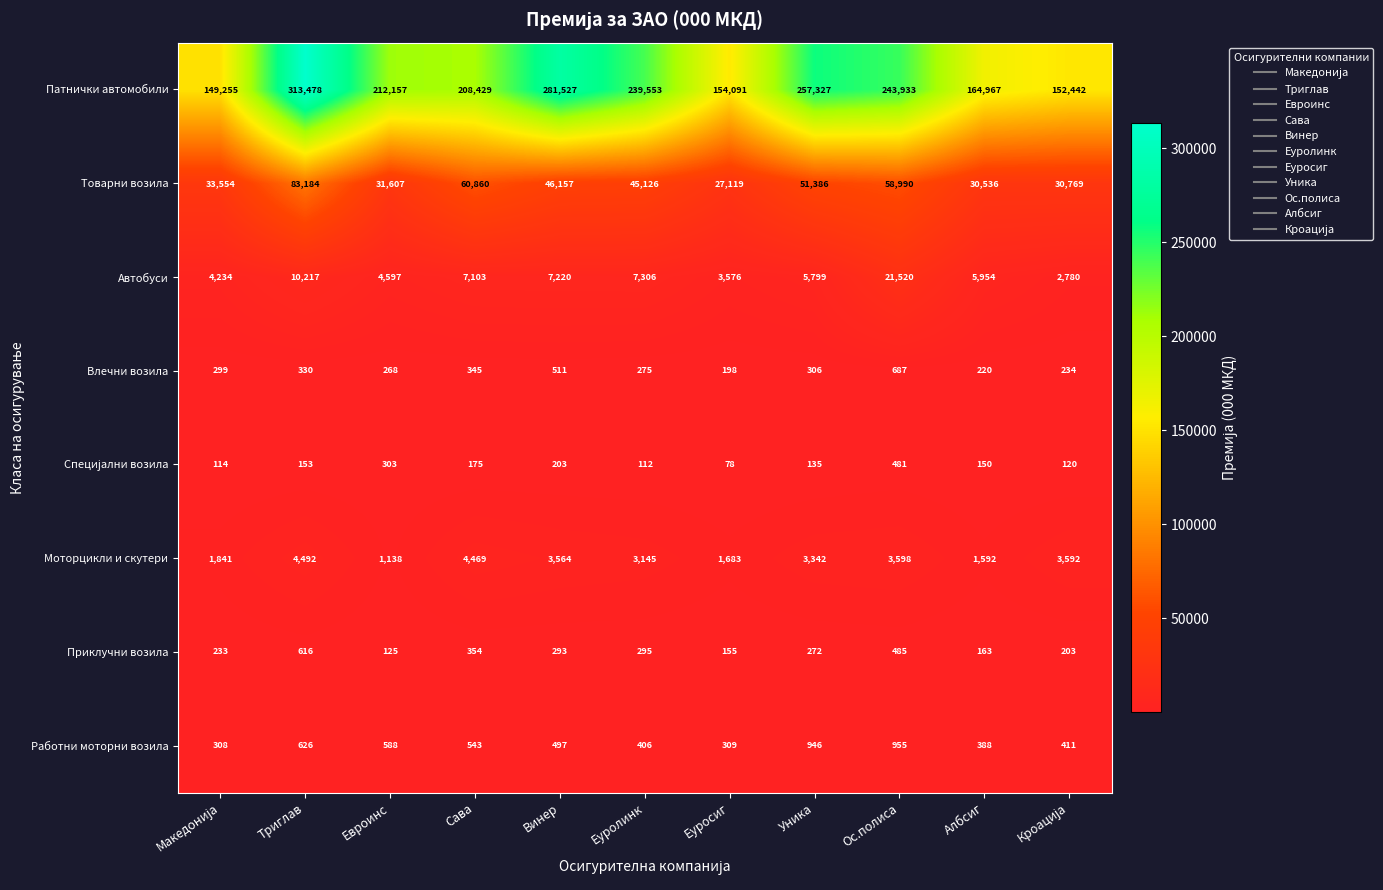

The Приклучни возила series shows 485 at Винер. True or false?

False